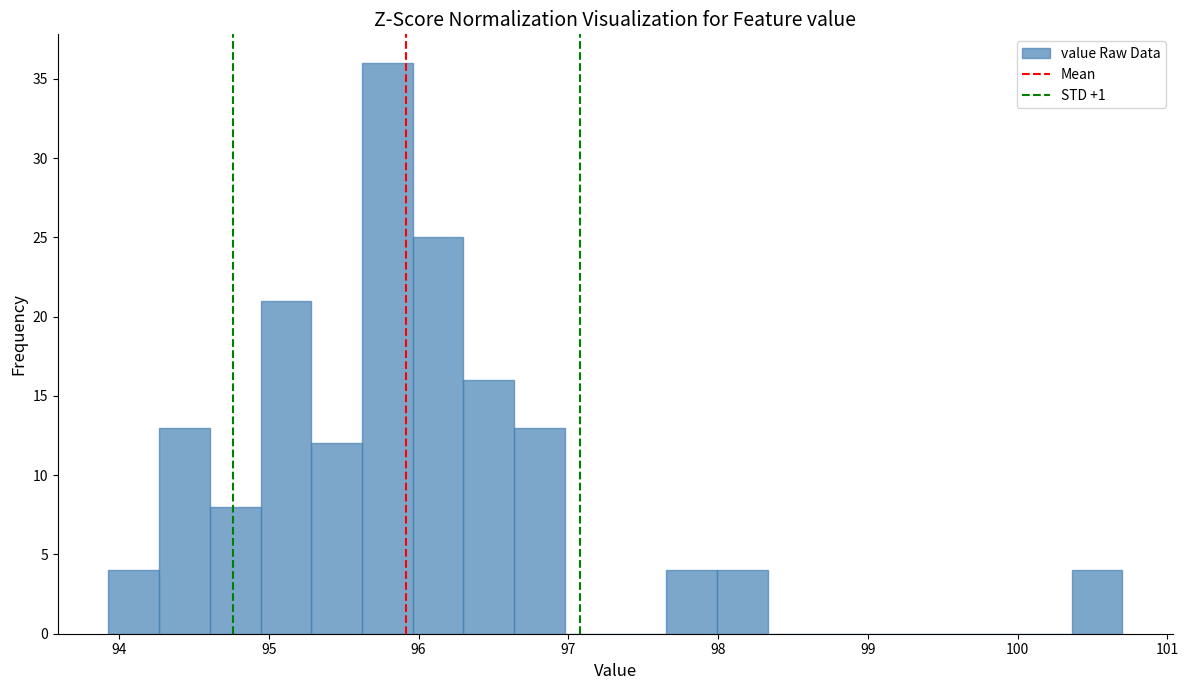

Around what value on the x-axis is the tallest bar? Give the approximate position of its centre, as read against the axis.

95.8